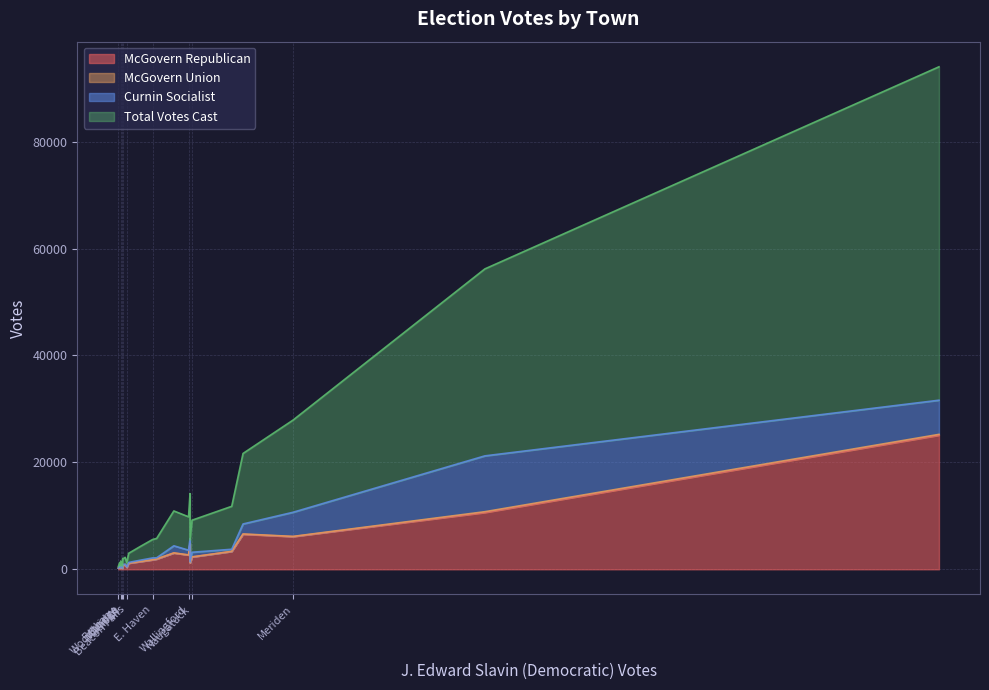

Count the number of data series in this chart.

4